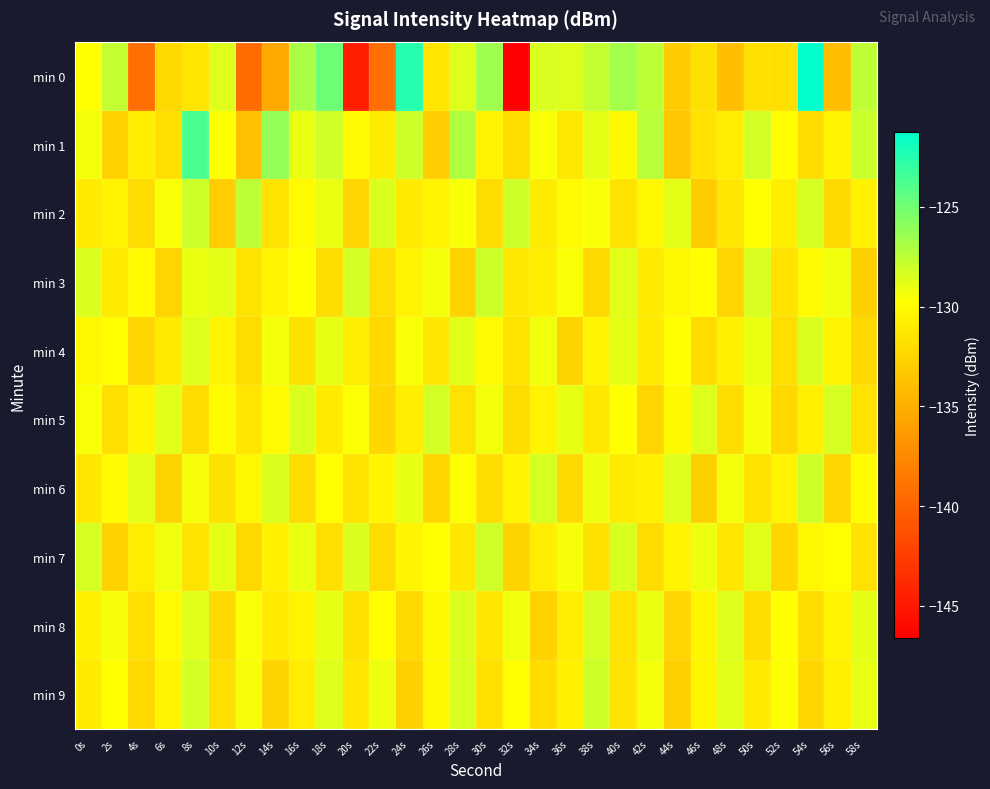

Rank the series at 46s from highest to lowest value.

min 5, min 7, min 3, min 8, min 9, min 1, min 0, min 4, min 6, min 2